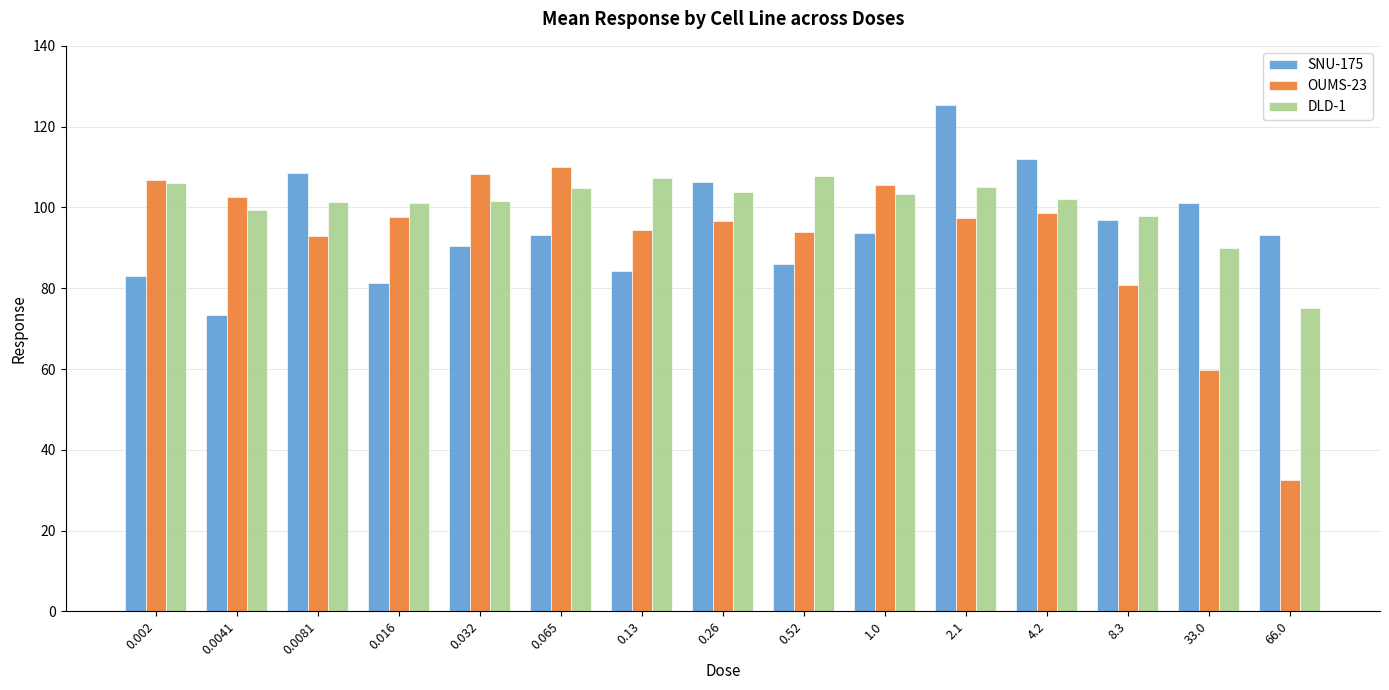

Are the bars horizontal?

No